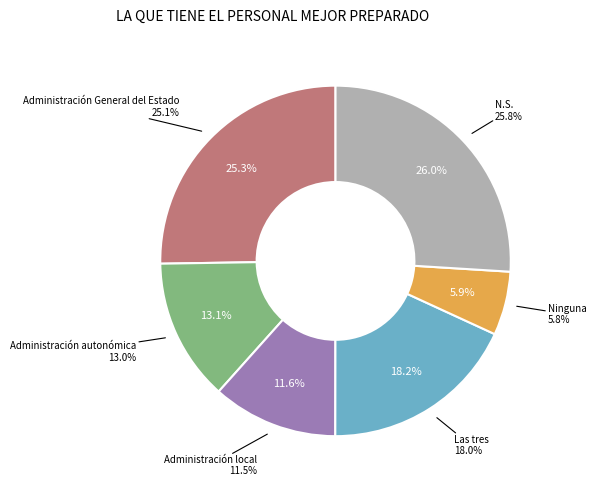

To the nearest percent, what percentage of the pie is Administración local?

12%